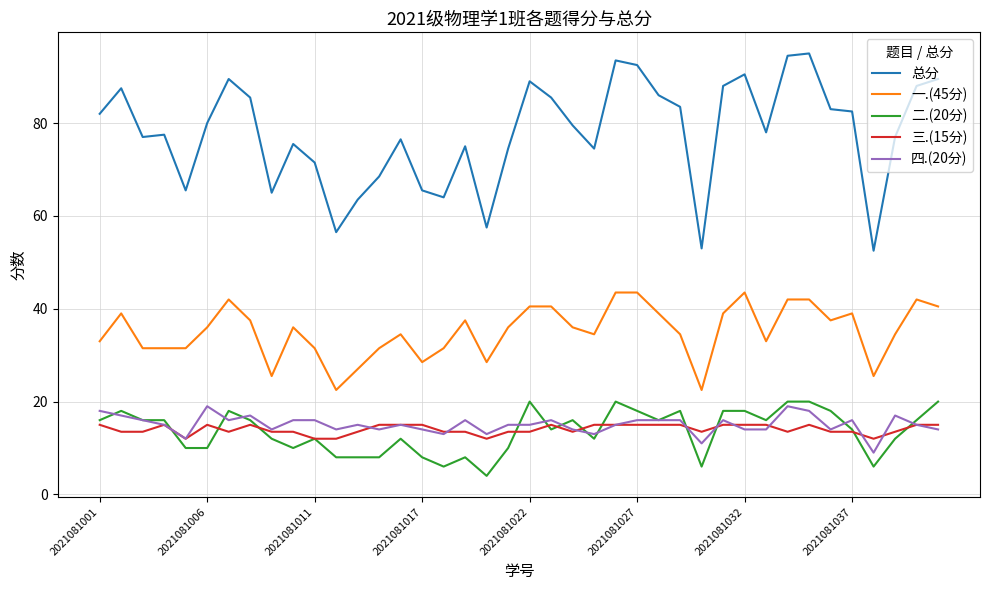

What is the highest value of the 四.(20分) series?

19.0